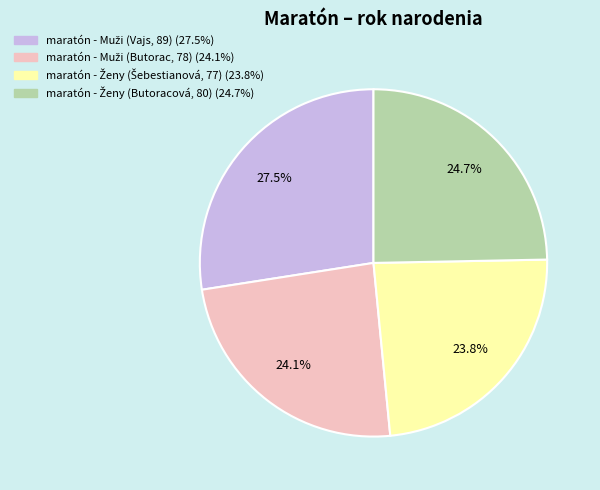

Does any single category account for the majority?

No